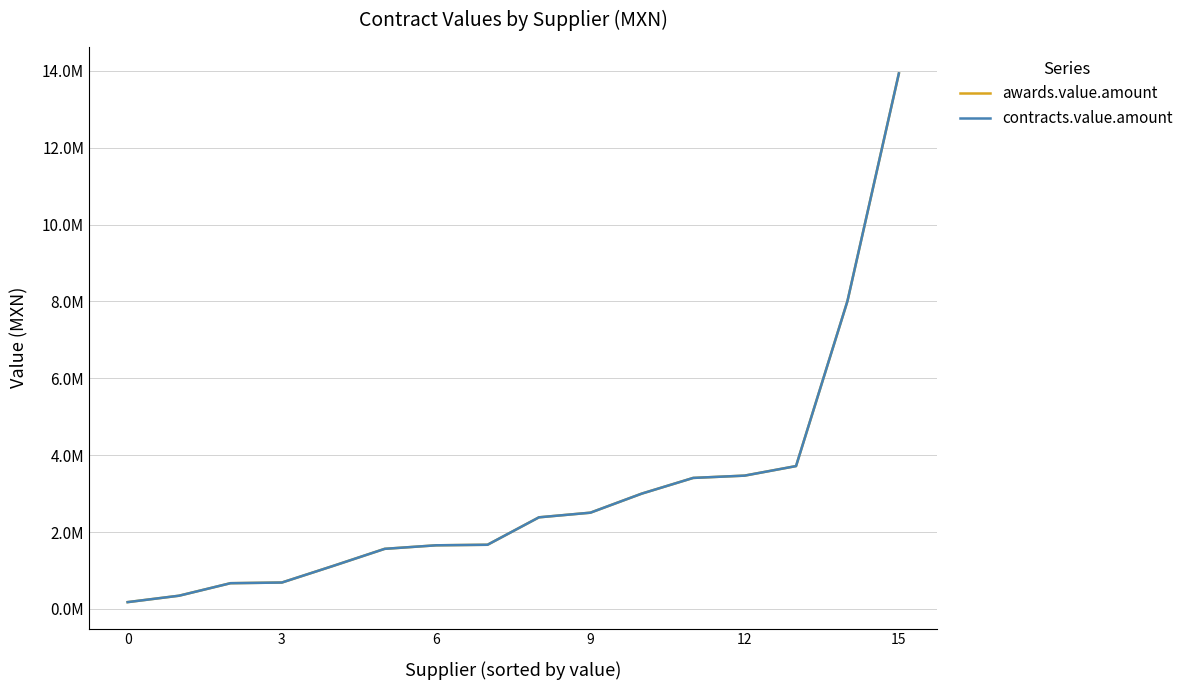

What is the difference between the maximum and minimum values in the contracts.value.amount series?

13757060.0